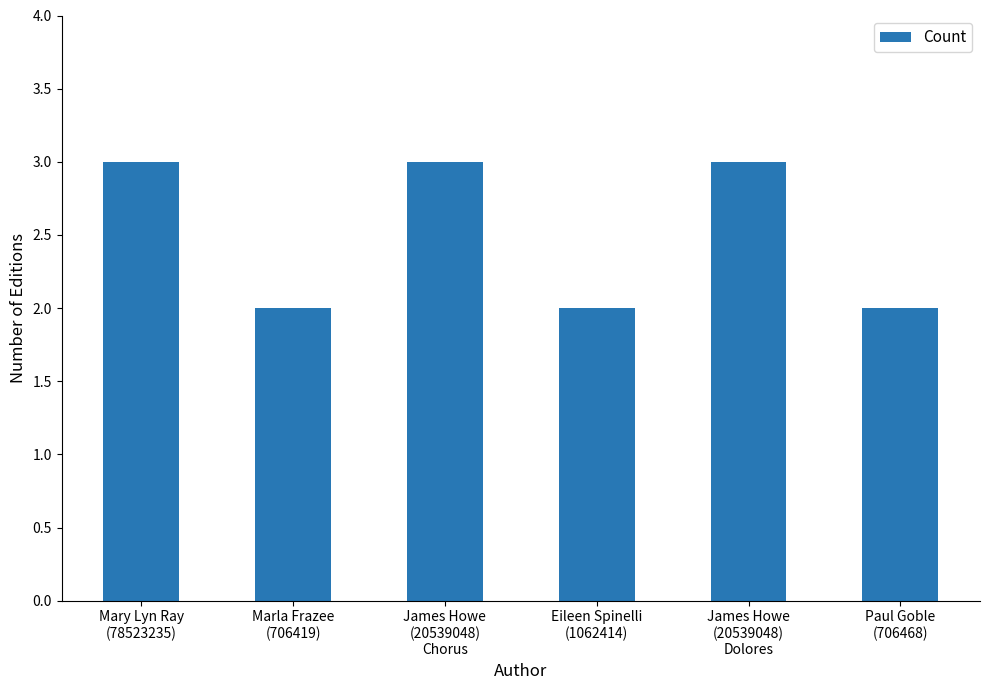

The chart shows a value of 3 at James Howe
(20539048)
Dolores. True or false?

True